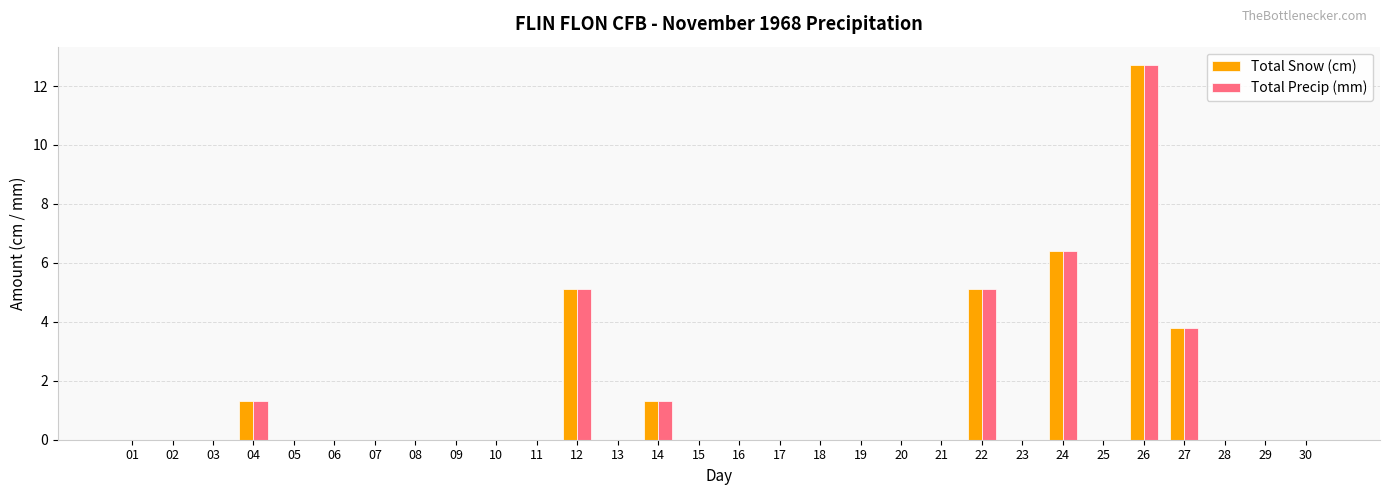

True or false: Total Precip (mm) has a value of 0.0 at 06.

True